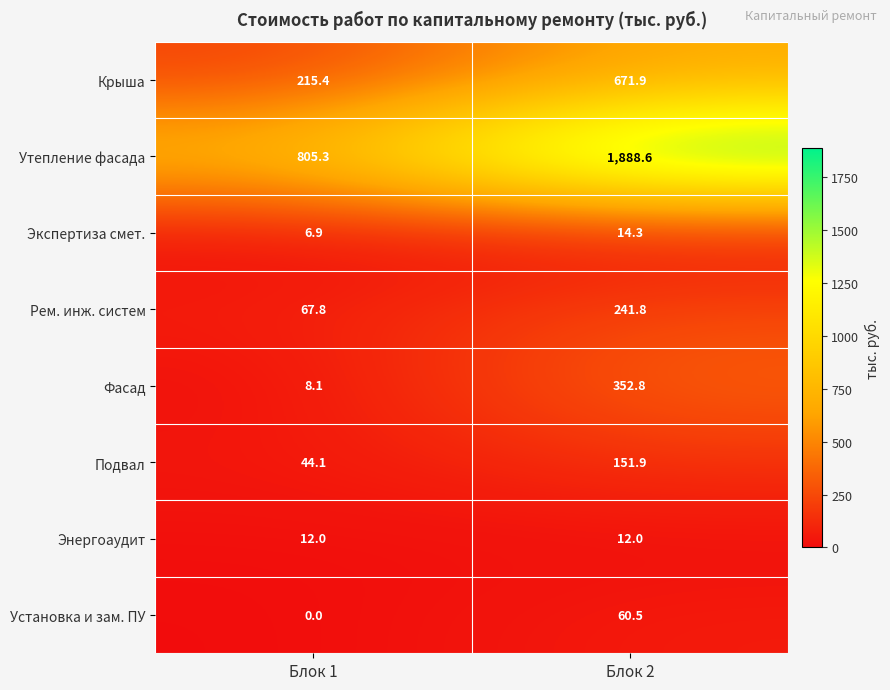

What is the sum of the Фасад values at Блок 2 and Блок 1?

360.9